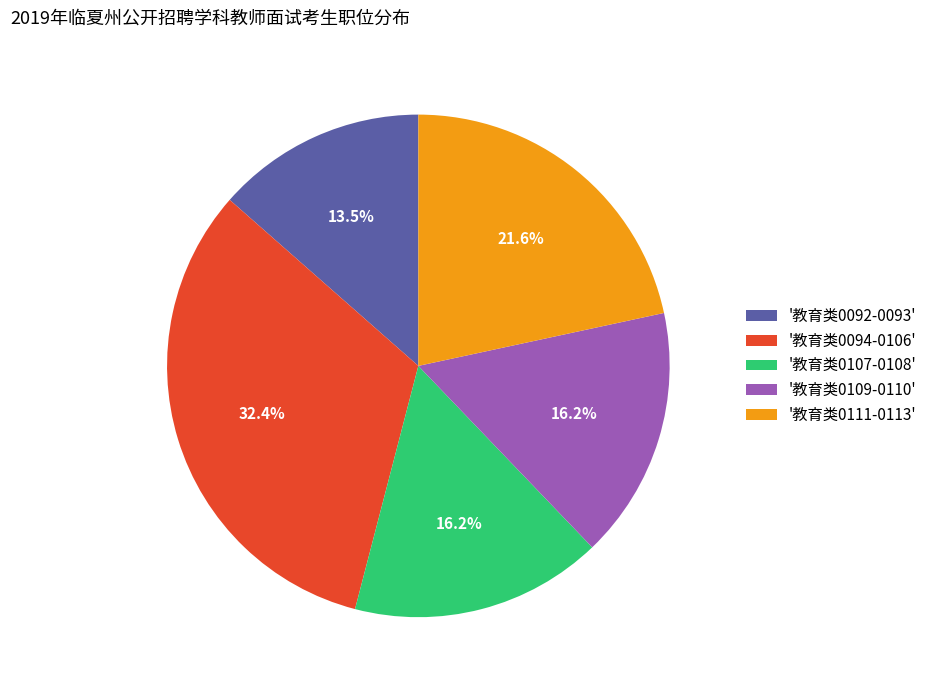

What percentage is NOT represented by '教育类0094-0106'?

67.6%